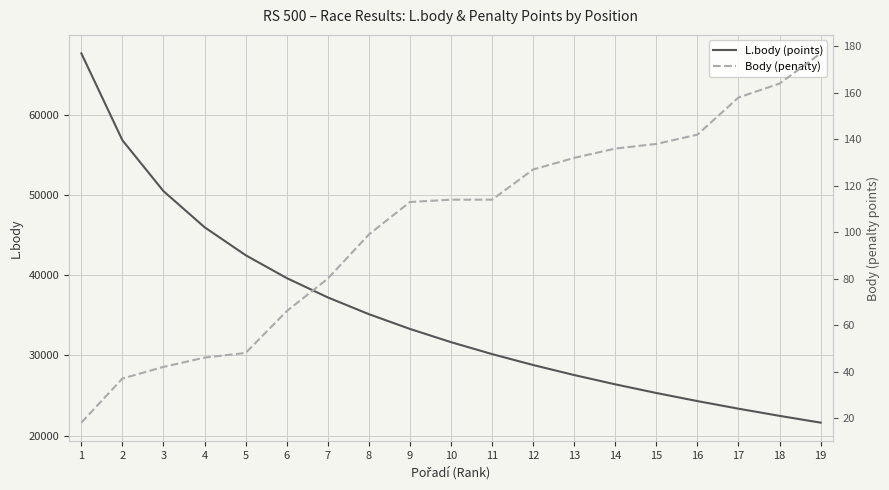

At how many categories does at least one series exceed 37325?

6